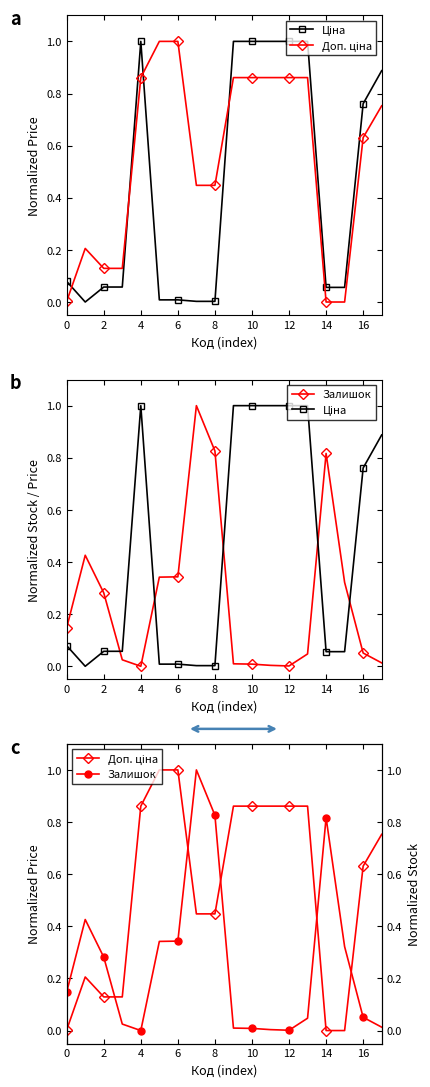

Is the value of Ціна at 13 greater than the value of Доп. ціна at 0?

Yes